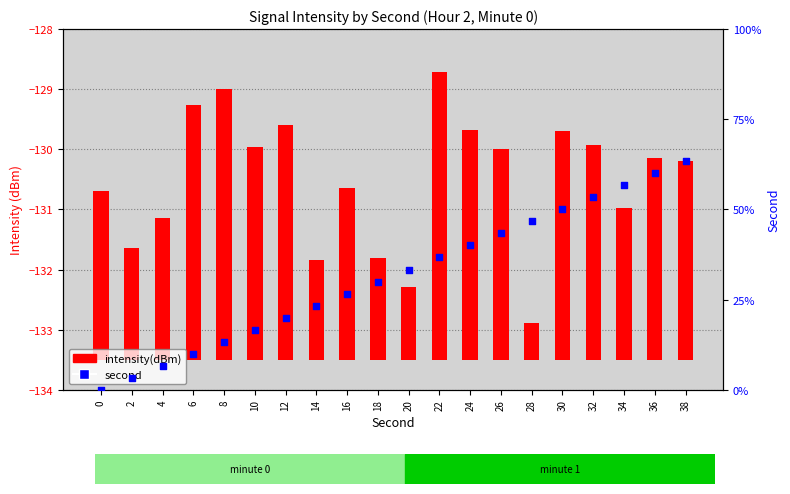

Which series contains the highest Y value?

second